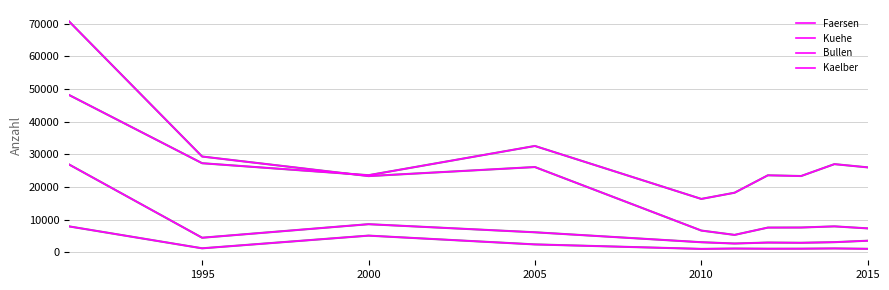

Is this an area chart (filled region under the line)?

No